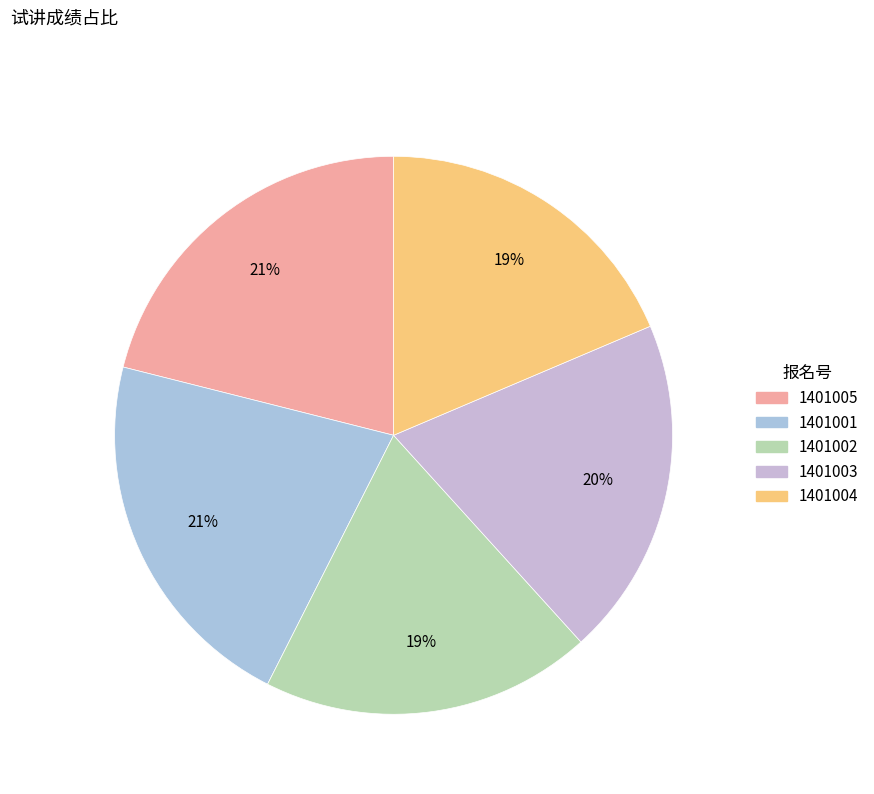

Is the sum of 1401003 and 1401002 greater than half?

No